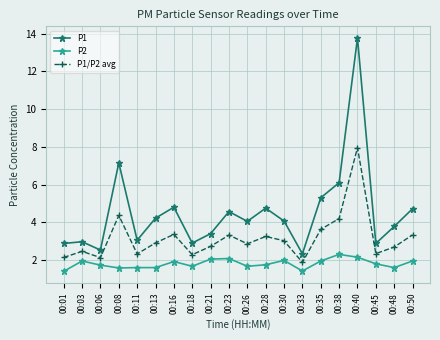

What is the sum of all P1/P2 avg values?

63.2